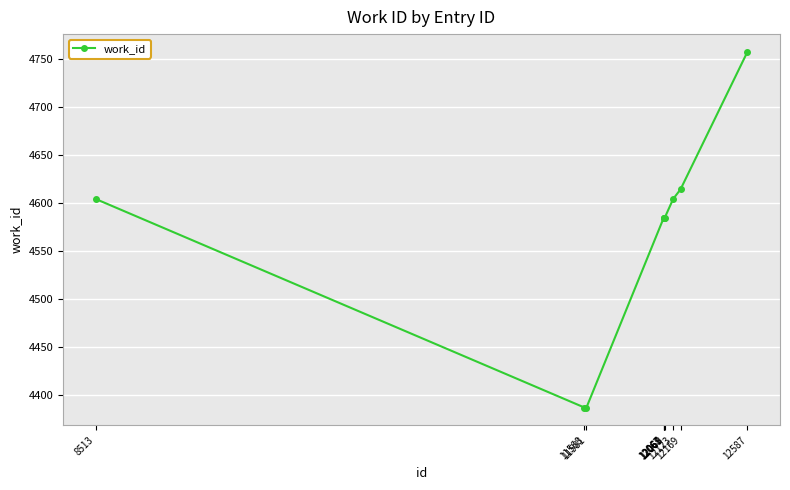

Which label corresponds to the largest value in the chart?

12587